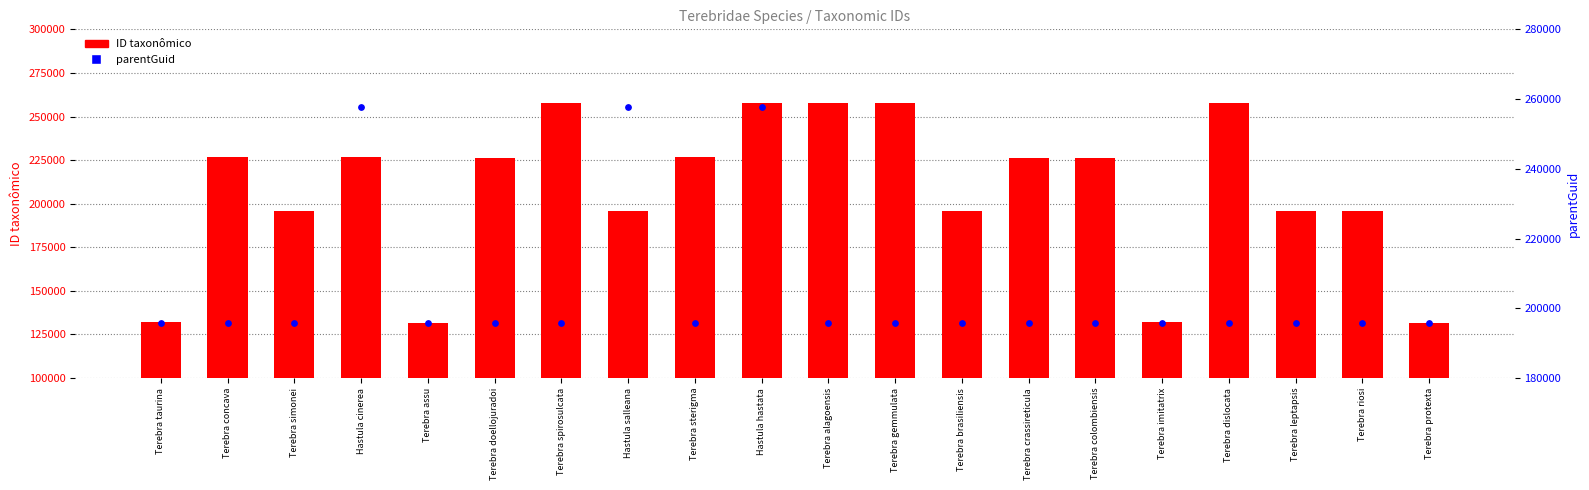

What is the total value across all series at Hastula salleana?

453331